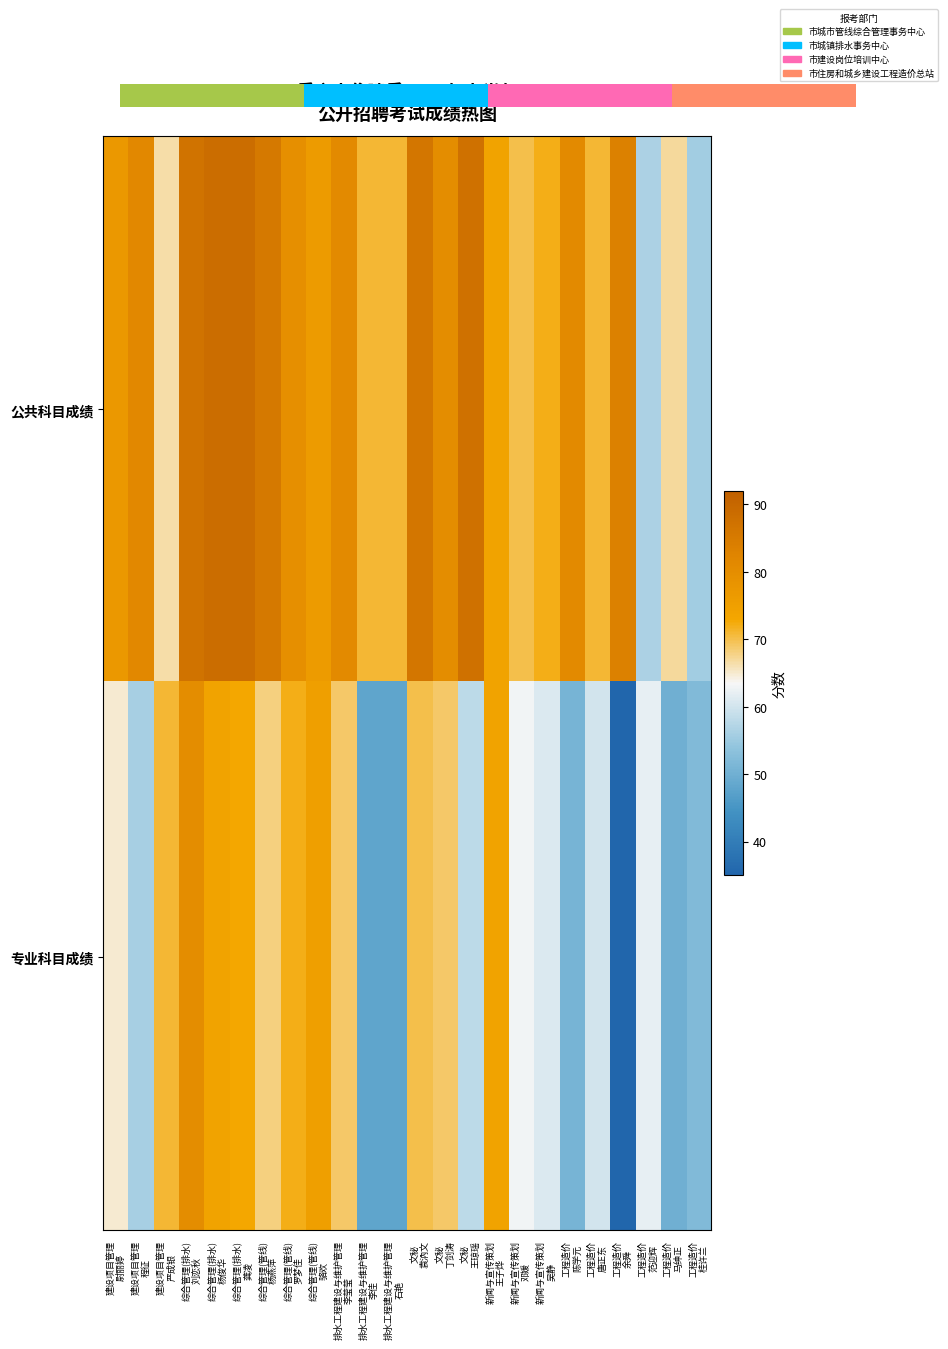

Which series has the largest range (max minus min)?

专业科目成绩